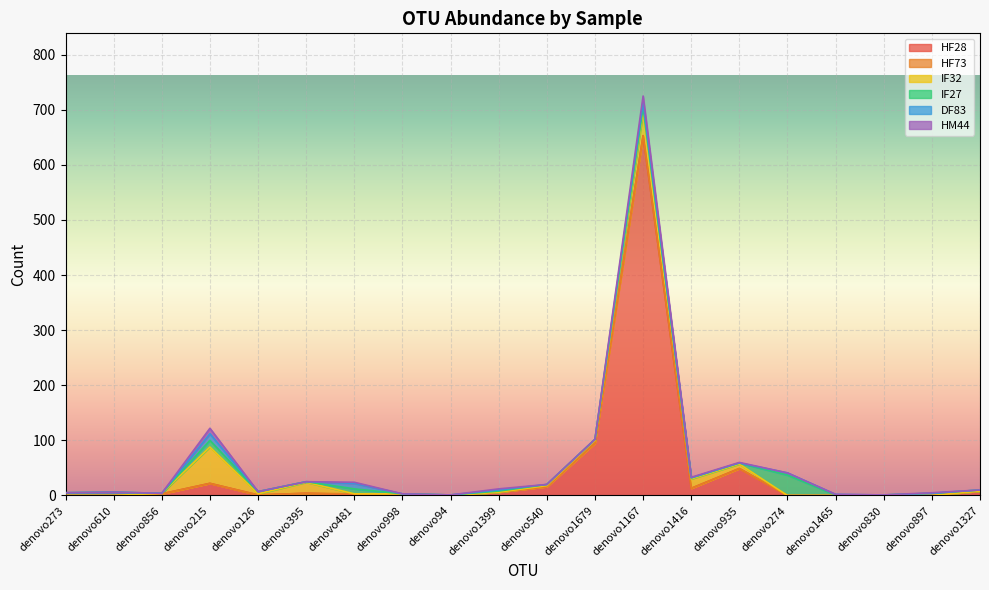

Which label corresponds to the largest value in the chart?

denovo1167